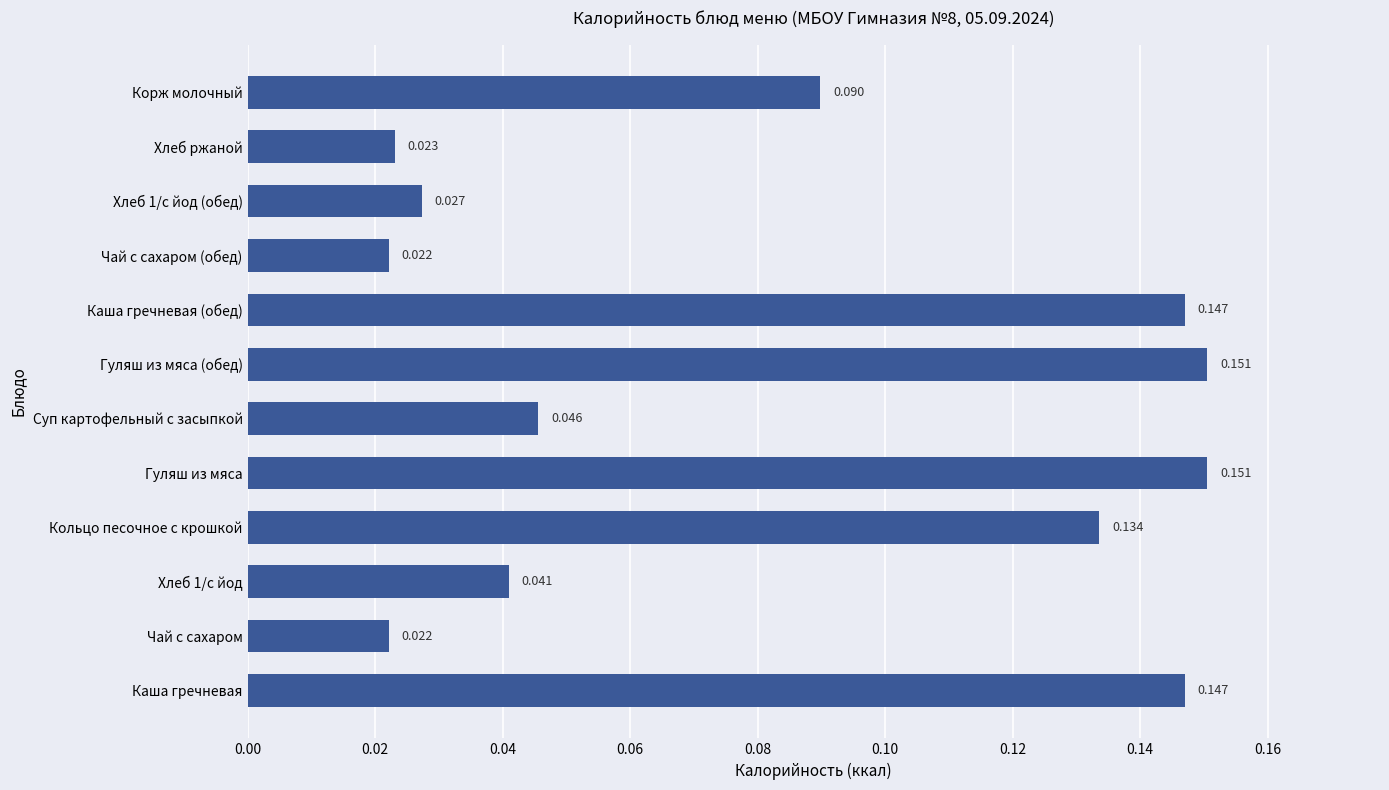

Which has a higher value, Хлеб ржаной or Чай с сахаром (обед)?

Хлеб ржаной